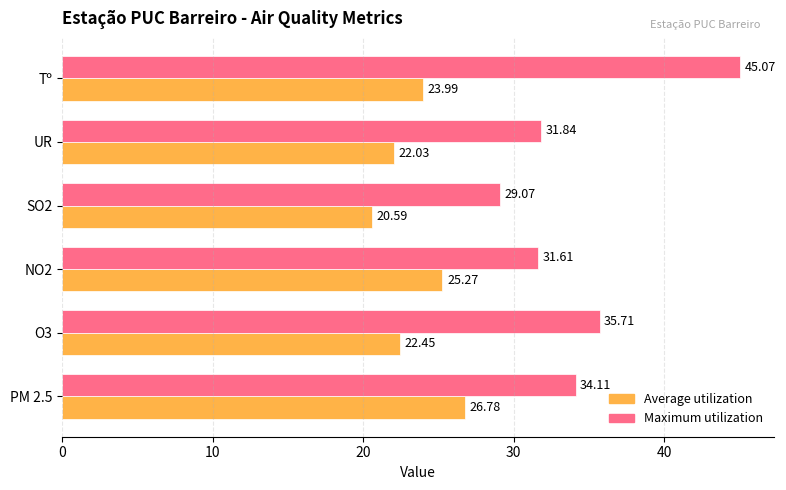

Which series has the largest total across all categories?

Maximum utilization